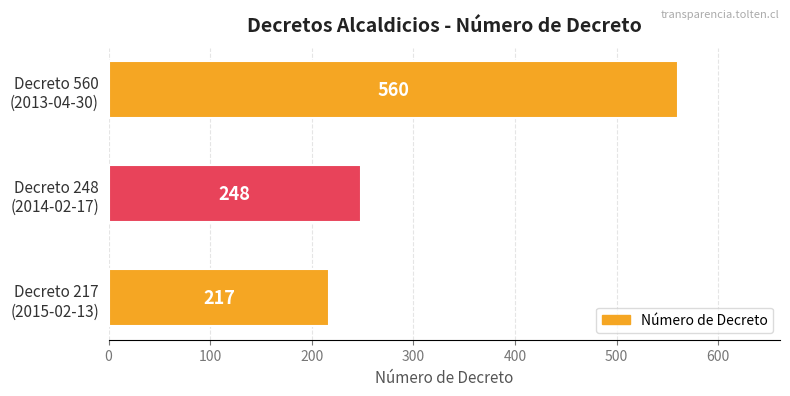

How many bars are there in total?

3